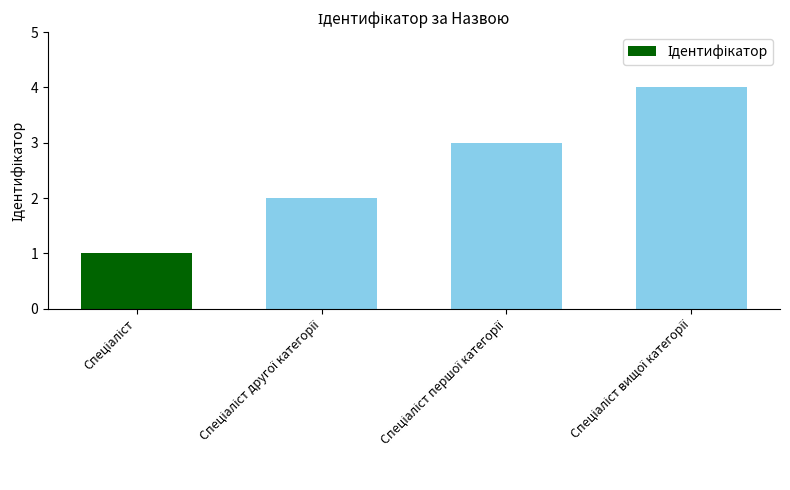

What is the difference between the maximum and minimum values?

3